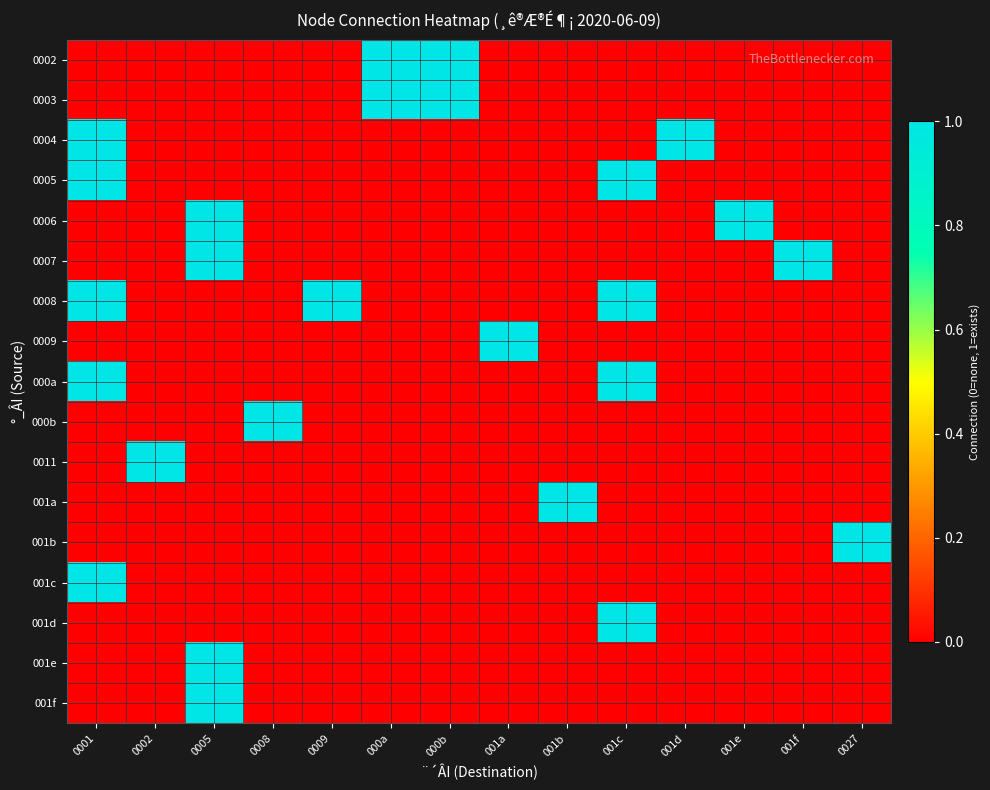

Reading left to right, extract all data points from this chart.

0002: 0001=0	0002=0	0005=0	0008=0	0009=0	000a=1	000b=1	001a=0	001b=0	001c=0	001d=0	001e=0	001f=0	0027=0
0003: 0001=0	0002=0	0005=0	0008=0	0009=0	000a=1	000b=1	001a=0	001b=0	001c=0	001d=0	001e=0	001f=0	0027=0
0004: 0001=1	0002=0	0005=0	0008=0	0009=0	000a=0	000b=0	001a=0	001b=0	001c=0	001d=1	001e=0	001f=0	0027=0
0005: 0001=1	0002=0	0005=0	0008=0	0009=0	000a=0	000b=0	001a=0	001b=0	001c=1	001d=0	001e=0	001f=0	0027=0
0006: 0001=0	0002=0	0005=1	0008=0	0009=0	000a=0	000b=0	001a=0	001b=0	001c=0	001d=0	001e=1	001f=0	0027=0
0007: 0001=0	0002=0	0005=1	0008=0	0009=0	000a=0	000b=0	001a=0	001b=0	001c=0	001d=0	001e=0	001f=1	0027=0
0008: 0001=1	0002=0	0005=0	0008=0	0009=1	000a=0	000b=0	001a=0	001b=0	001c=1	001d=0	001e=0	001f=0	0027=0
0009: 0001=0	0002=0	0005=0	0008=0	0009=0	000a=0	000b=0	001a=1	001b=0	001c=0	001d=0	001e=0	001f=0	0027=0
000a: 0001=1	0002=0	0005=0	0008=0	0009=0	000a=0	000b=0	001a=0	001b=0	001c=1	001d=0	001e=0	001f=0	0027=0
000b: 0001=0	0002=0	0005=0	0008=1	0009=0	000a=0	000b=0	001a=0	001b=0	001c=0	001d=0	001e=0	001f=0	0027=0
0011: 0001=0	0002=1	0005=0	0008=0	0009=0	000a=0	000b=0	001a=0	001b=0	001c=0	001d=0	001e=0	001f=0	0027=0
001a: 0001=0	0002=0	0005=0	0008=0	0009=0	000a=0	000b=0	001a=0	001b=1	001c=0	001d=0	001e=0	001f=0	0027=0
001b: 0001=0	0002=0	0005=0	0008=0	0009=0	000a=0	000b=0	001a=0	001b=0	001c=0	001d=0	001e=0	001f=0	0027=1
001c: 0001=1	0002=0	0005=0	0008=0	0009=0	000a=0	000b=0	001a=0	001b=0	001c=0	001d=0	001e=0	001f=0	0027=0
001d: 0001=0	0002=0	0005=0	0008=0	0009=0	000a=0	000b=0	001a=0	001b=0	001c=1	001d=0	001e=0	001f=0	0027=0
001e: 0001=0	0002=0	0005=1	0008=0	0009=0	000a=0	000b=0	001a=0	001b=0	001c=0	001d=0	001e=0	001f=0	0027=0
001f: 0001=0	0002=0	0005=1	0008=0	0009=0	000a=0	000b=0	001a=0	001b=0	001c=0	001d=0	001e=0	001f=0	0027=0